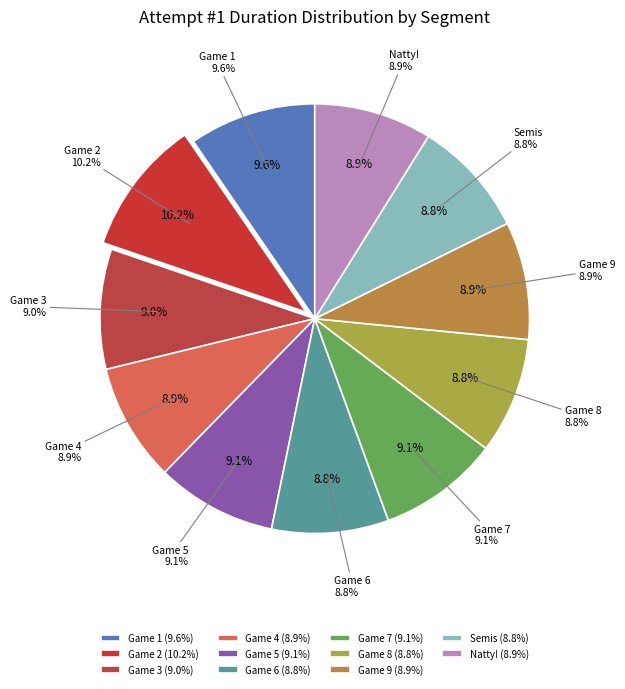

Count the number of slices in the pie.

11